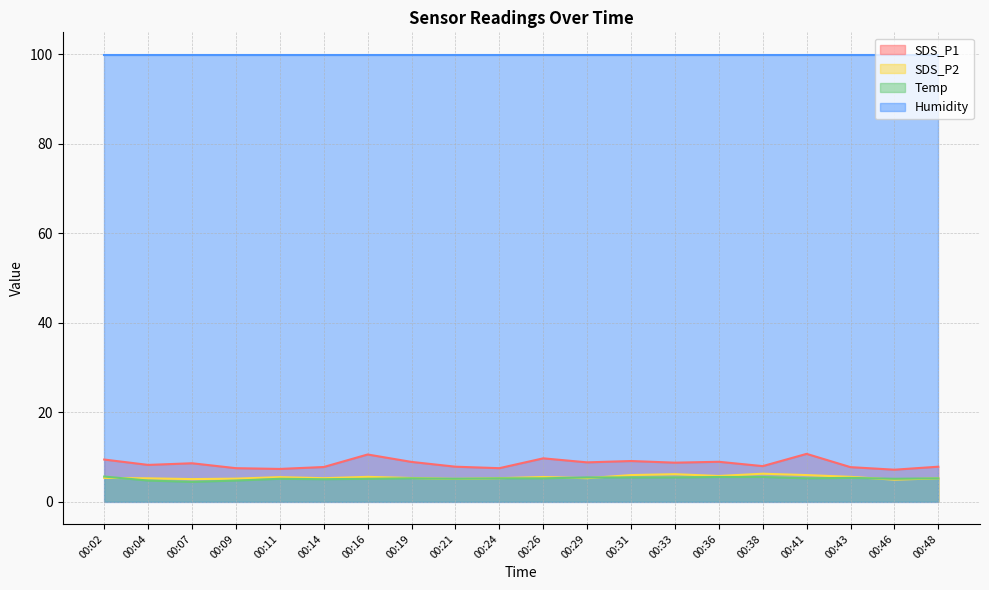

The value of SDS_P1 at 00:14 is 7.7. True or false?

True